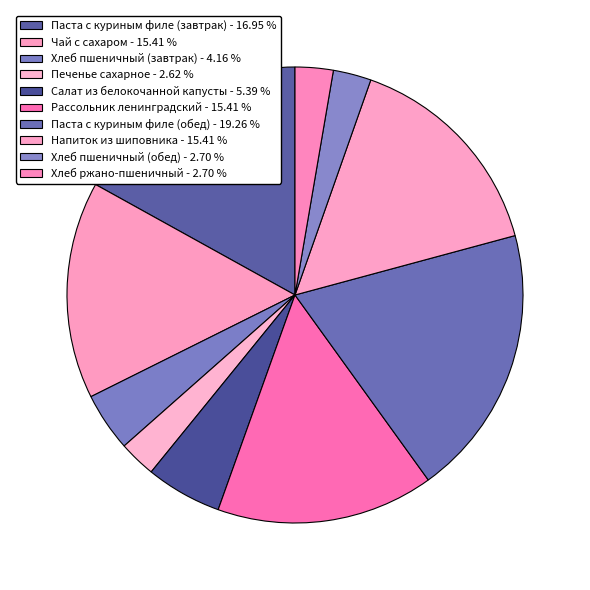

To the nearest percent, what percentage of the pie is Печенье сахарное?

3%